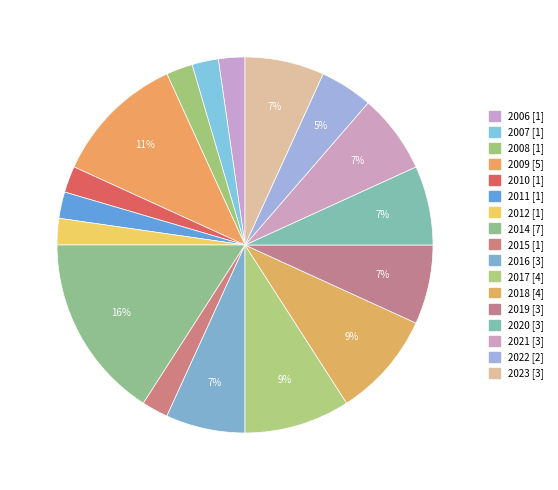

Which has a higher value, 2012 or 2023?

2023